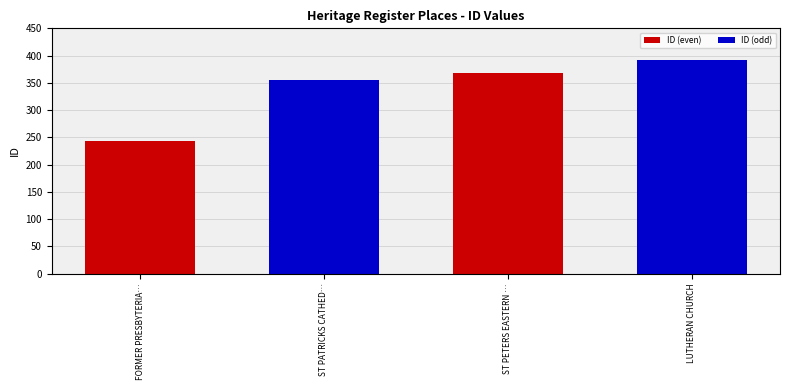

Read the value at LUTHERAN CHURCH.

392